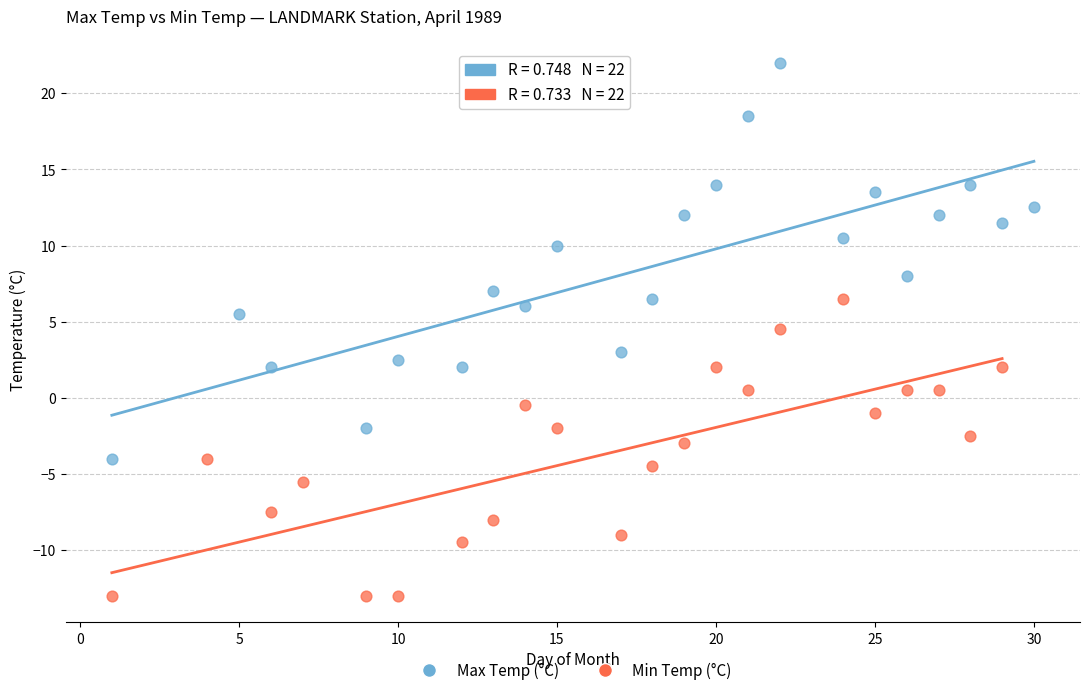

Which series has the largest Y range (max minus min)?

Max Temp (°C)